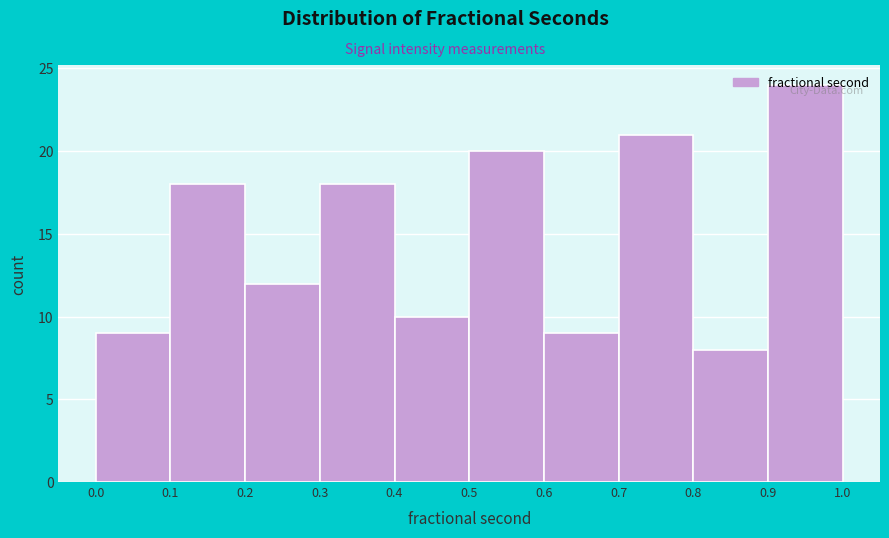

Reading left to right, transcribe this chart: for each bar, give the range it covers on the x-axis and its height. The values are not printed on the chart, so give them approximately, as read against the axis.

0.0 to 0.1: 9
0.1 to 0.2: 18
0.2 to 0.3: 12
0.3 to 0.4: 18
0.4 to 0.5: 10
0.5 to 0.6: 20
0.6 to 0.7: 9
0.7 to 0.8: 21
0.8 to 0.9: 8
0.9 to 1.0: 24